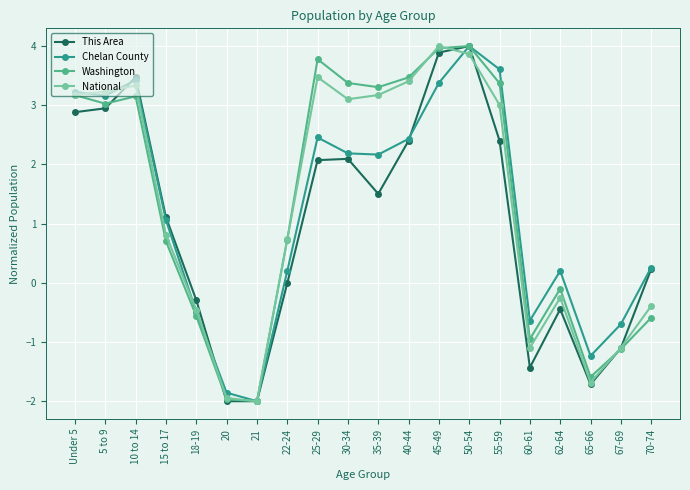

What is the minimum value for National?

-2.0